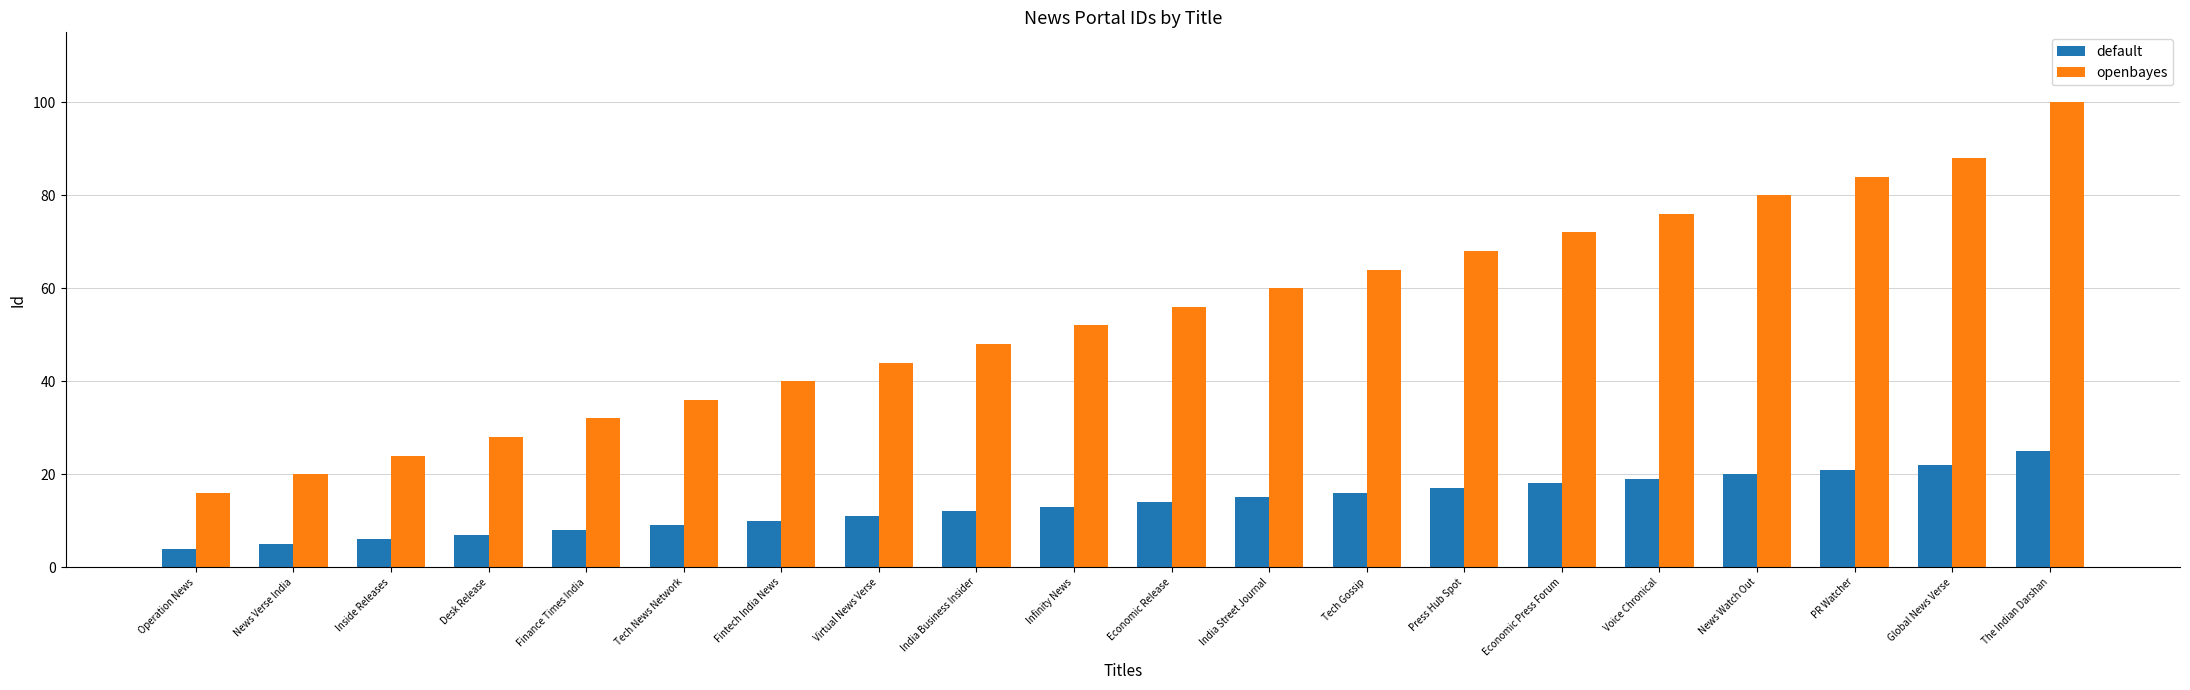

Read the openbayes value at Fintech India News.

40